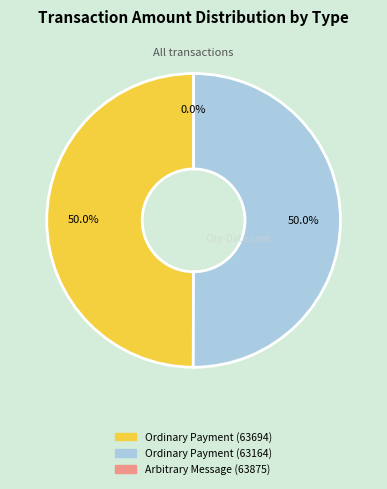

Count the number of slices in the pie.

3